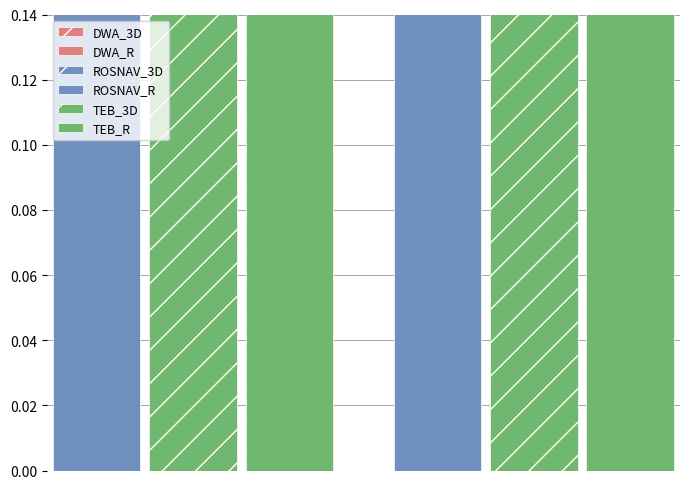

What is the greatest value displayed?

0.3